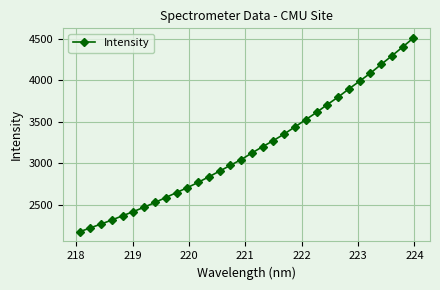

What is the smallest value displayed?

2171.1